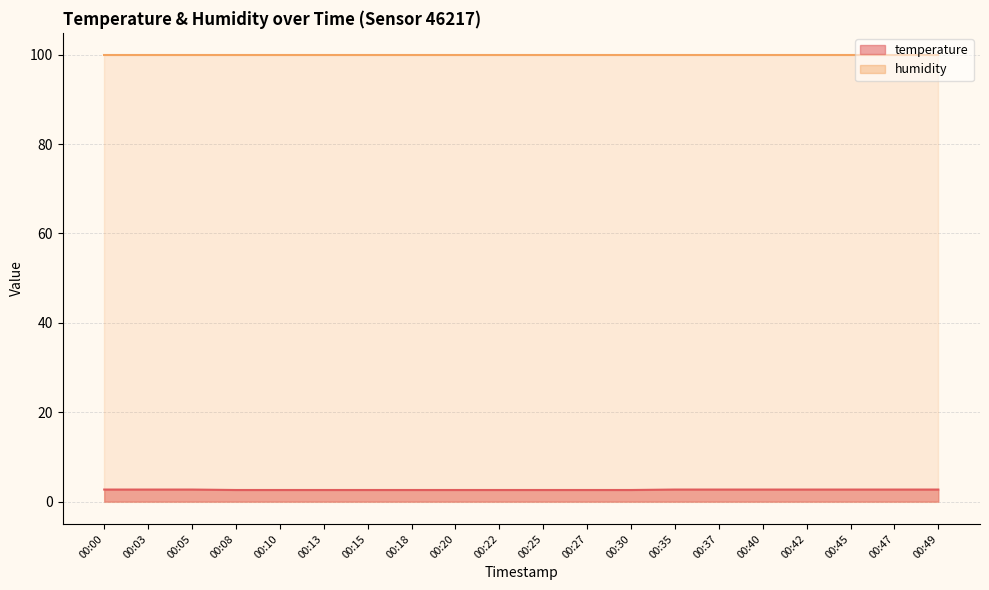

Reading right to left, extract all data points from this chart.

00:49=2.7	00:47=2.7	00:45=2.7	00:42=2.7	00:40=2.7	00:37=2.7	00:35=2.7	00:30=2.6	00:27=2.6	00:25=2.6	00:22=2.6	00:20=2.6	00:18=2.6	00:15=2.6	00:13=2.6	00:10=2.6	00:08=2.6	00:05=2.7	00:03=2.7	00:00=2.7